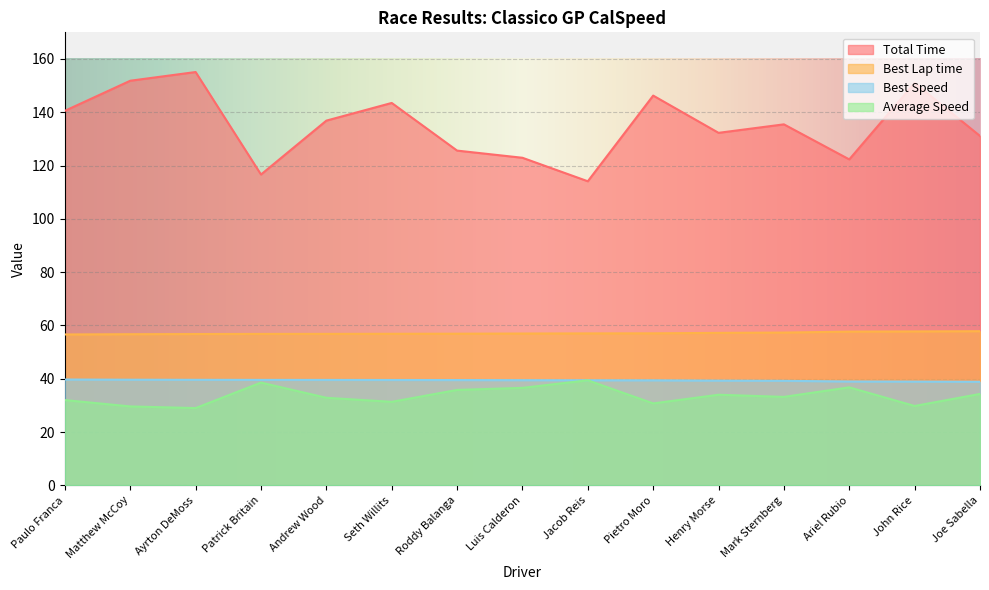

Is it true that Best Speed equals 11.7 at Ayrton DeMoss?

False